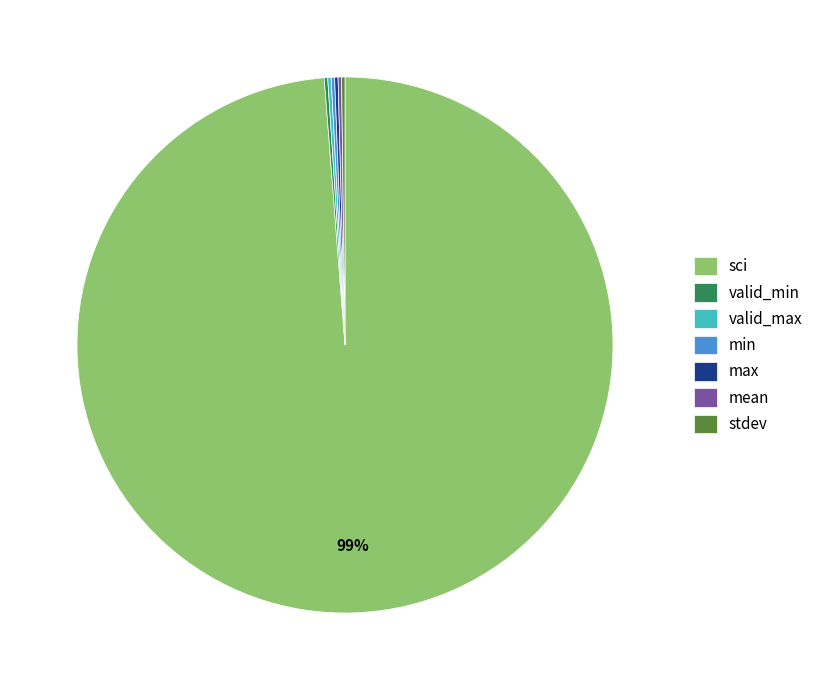

To the nearest percent, what is the average slice percentage?

14%